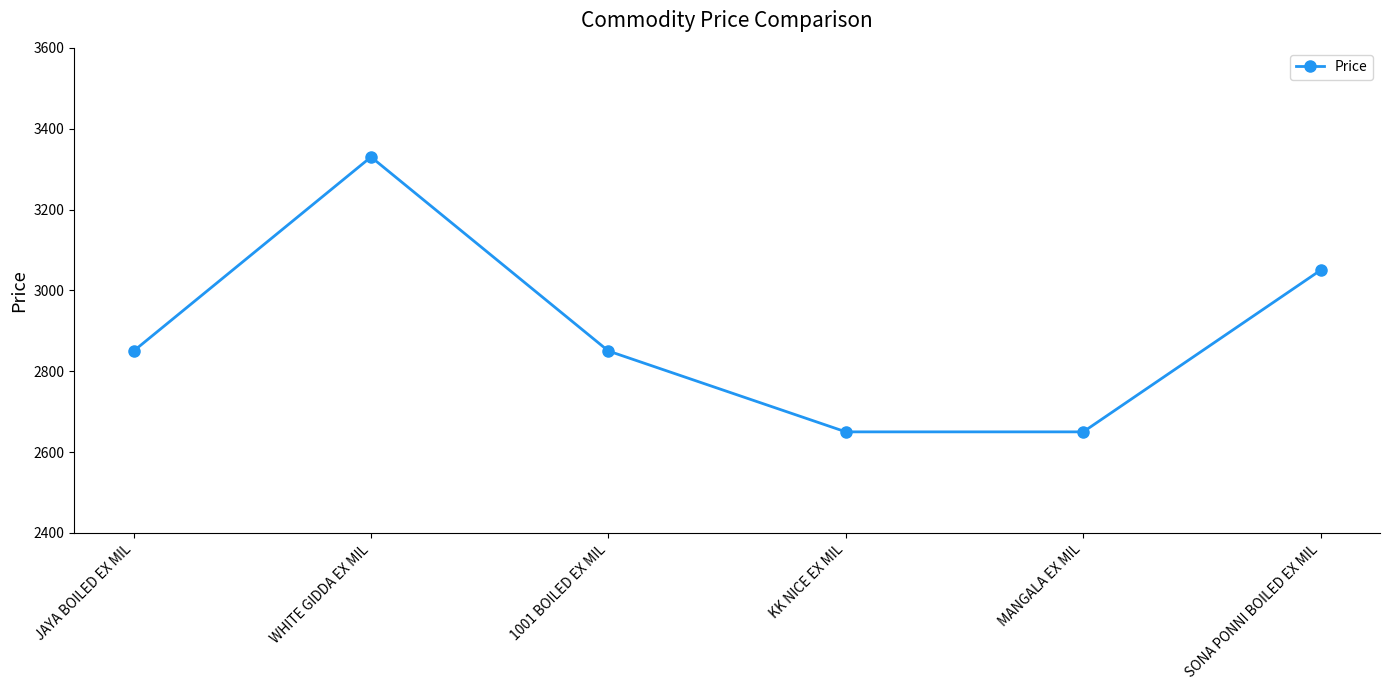

What is the average value?

2897